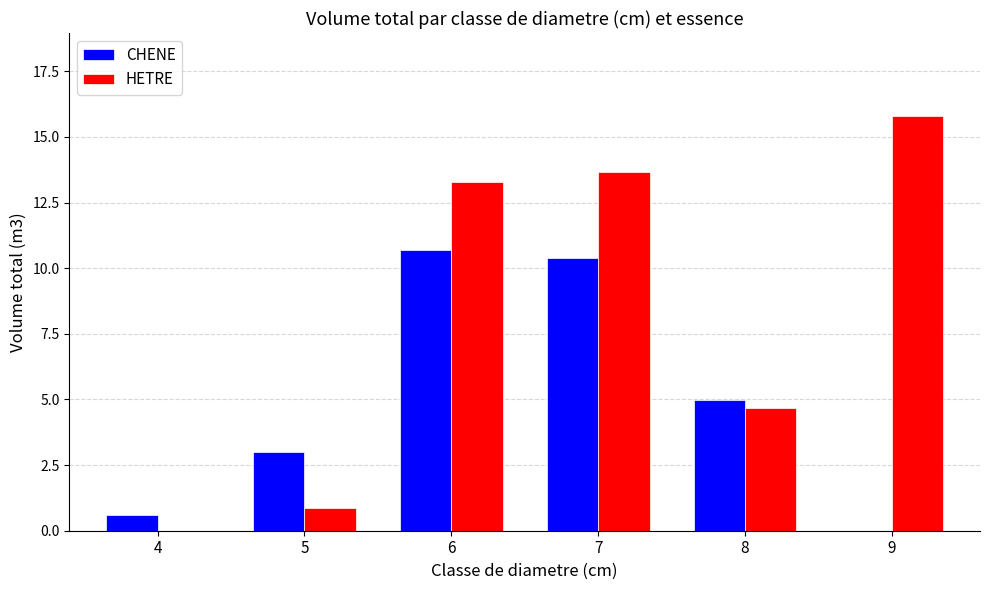

How many distinct data groups are displayed?

2